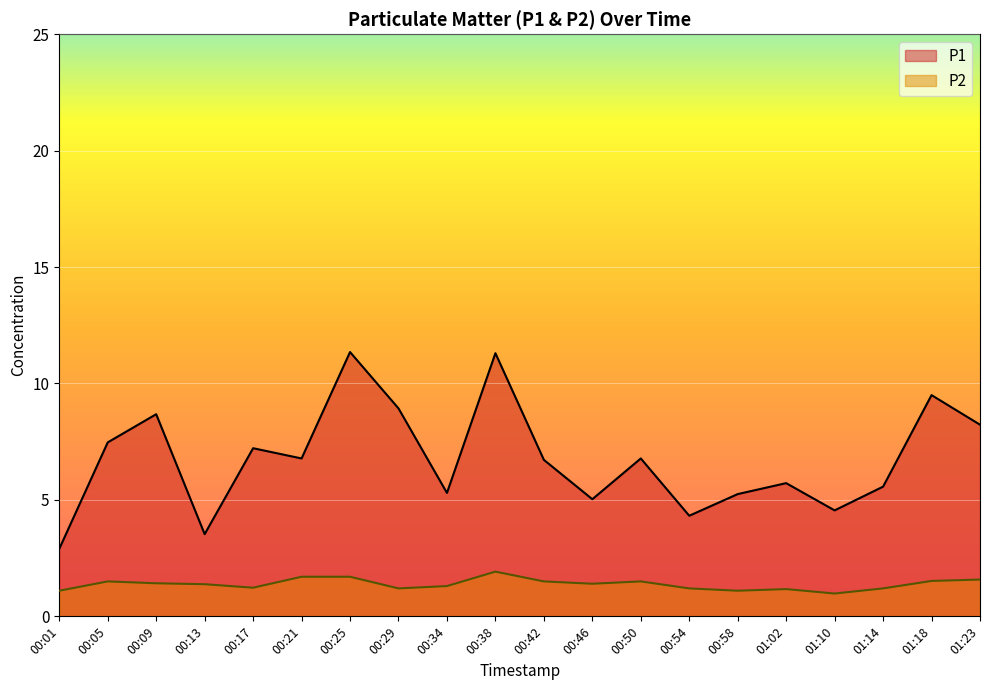

The P2 series shows 0.6 at 00:42. True or false?

False